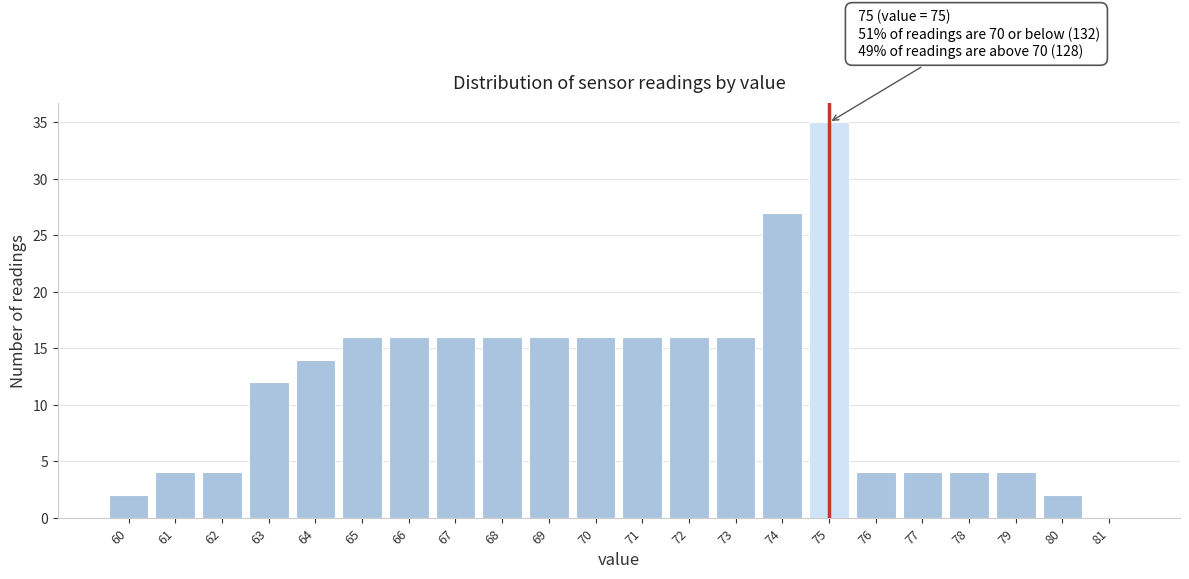

Over which range of the x-axis is the bar tallest?

74.5 to 75.5